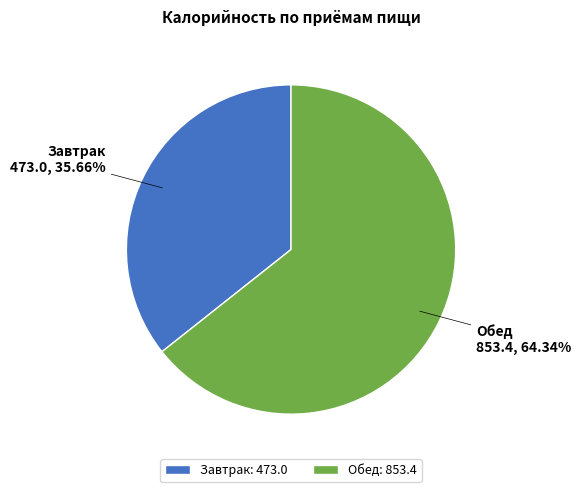

What percentage is the Обед slice, to the nearest percent?

64%